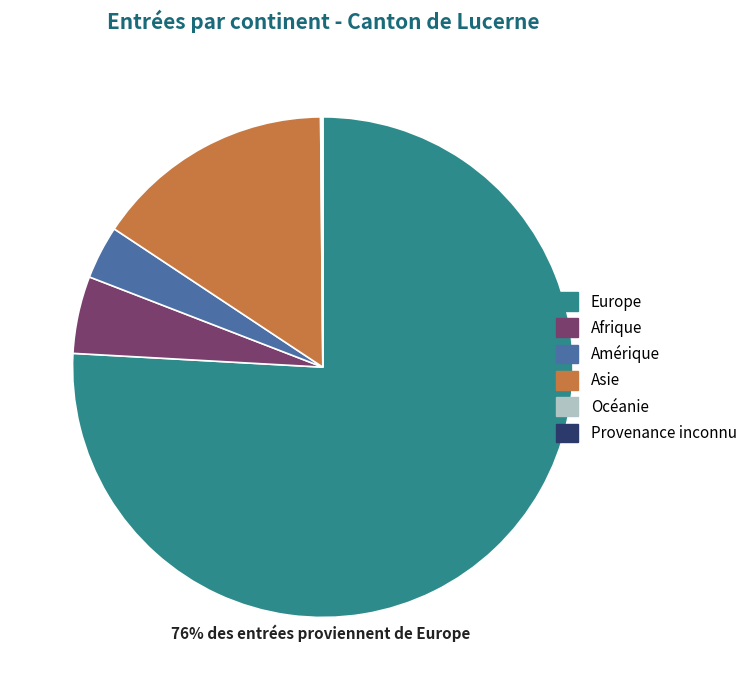

Between Europe and Amérique, which is larger?

Europe